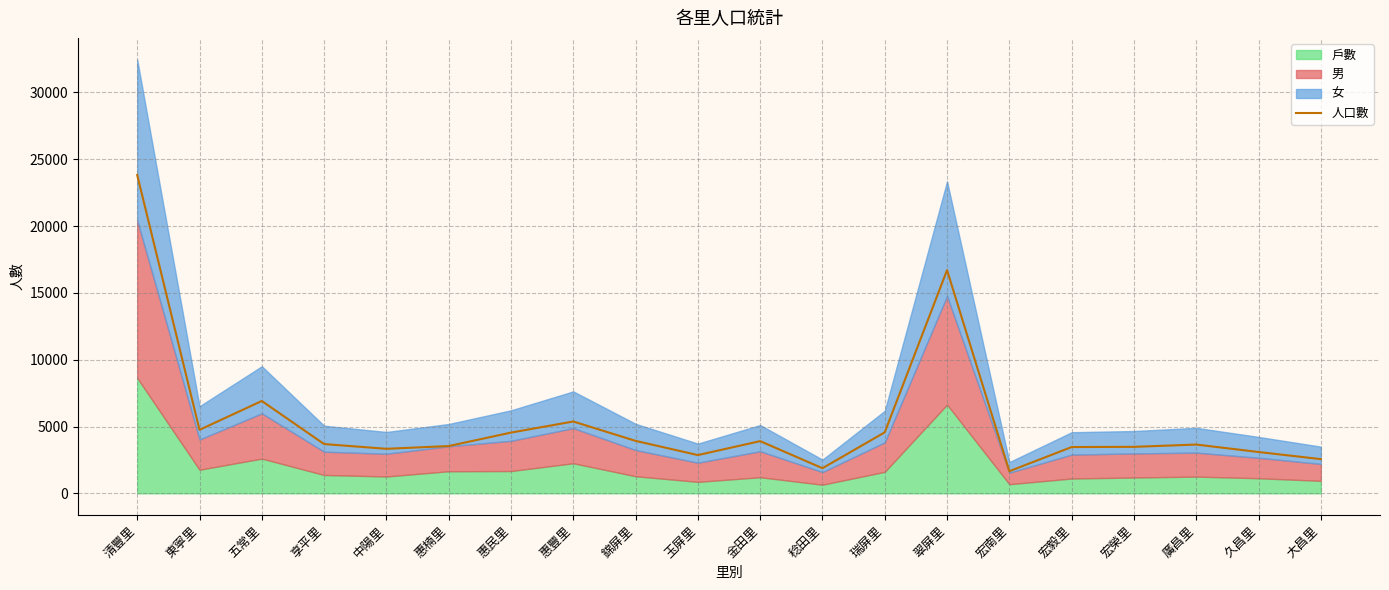

Reading left to right, what are all the values shown in this chart?

清豐里=23818	東寧里=4750	五常里=6909	享平里=3686	中陽里=3331	惠楠里=3536	惠民里=4544	惠豐里=5375	錦屏里=3924	玉屏里=2862	金田里=3905	稔田里=1879	瑞屏里=4563	翠屏里=16701	宏南里=1654	宏毅里=3462	宏榮里=3478	廣昌里=3649	久昌里=3092	大昌里=2559